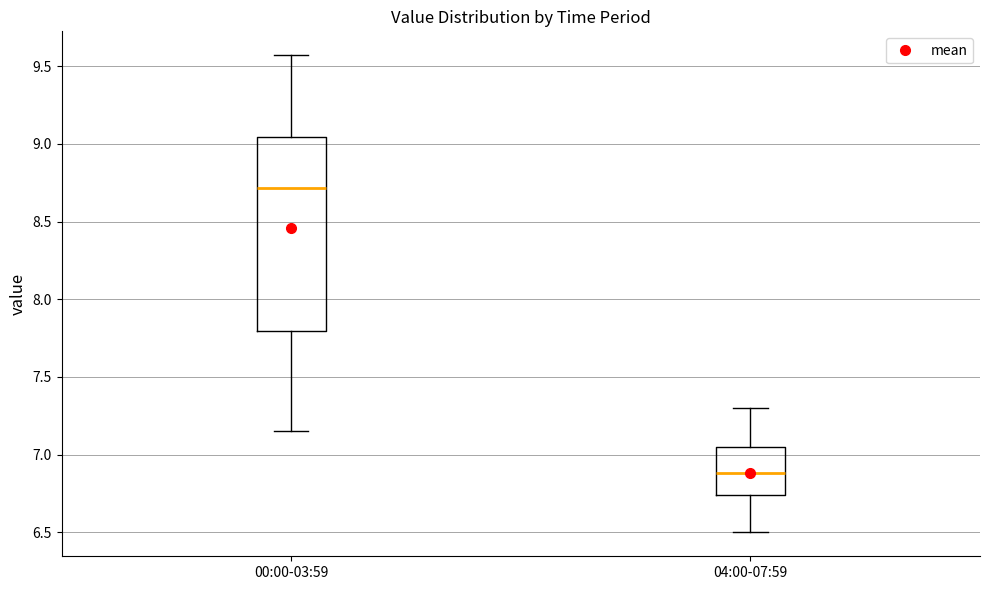

Reading left to right, read every box against the y-axis: the position of its median line, the range the box covers, and the ends of its whiskers. The values are not printed on the chart, so give them approximately, as read against the axis.

00:00-03:59: median 8.70, box 7.80 to 9.05, whiskers 7.15 to 9.55
04:00-07:59: median 6.90, box 6.75 to 7.05, whiskers 6.50 to 7.30